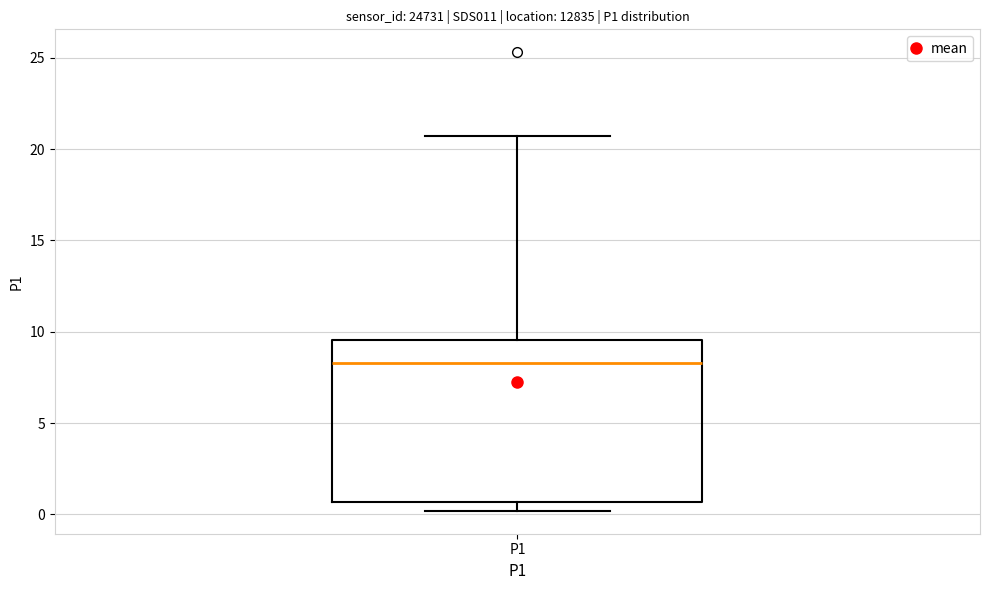

Read this box plot against the y-axis: the position of the median line, the range covered by the box, and the ends of both whiskers. The values are not printed on the chart, so give them approximately, as read against the axis.

median 8.5, box 0.5 to 9.5, whiskers 0.0 to 20.5